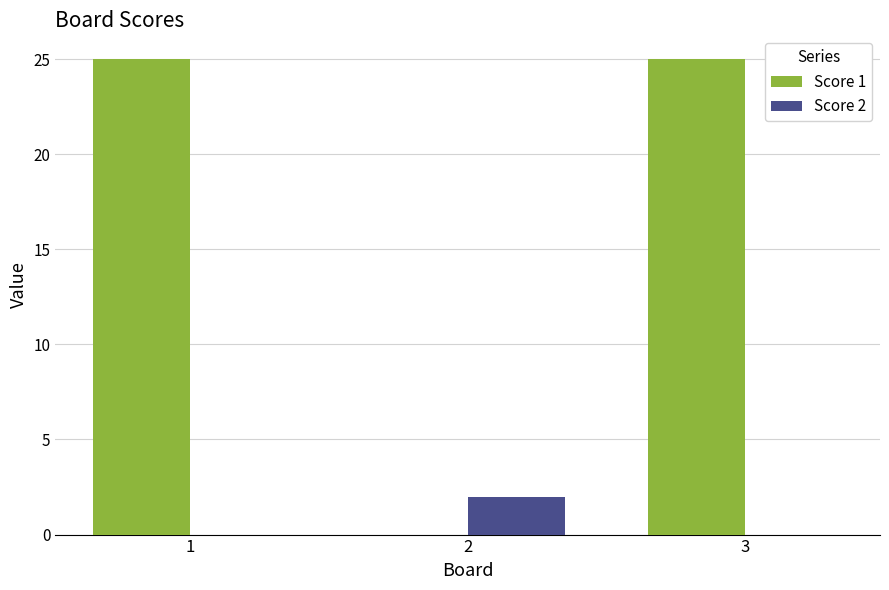

Reading left to right, what are all the values shown in this chart?

Score 1: 1=25	2=0	3=25
Score 2: 1=0	2=2	3=0